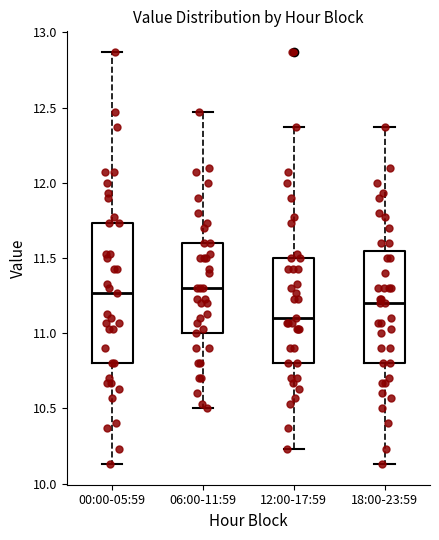

Reading left to right, read every box against the y-axis: the position of its median line, the range the box covers, and the ends of its whiskers. The values are not printed on the chart, so give them approximately, as read against the axis.

00:00-05:59: median 11.25, box 10.80 to 11.75, whiskers 10.15 to 12.85
06:00-11:59: median 11.30, box 11.00 to 11.60, whiskers 10.50 to 12.45
12:00-17:59: median 11.10, box 10.80 to 11.50, whiskers 10.25 to 12.35
18:00-23:59: median 11.20, box 10.80 to 11.55, whiskers 10.15 to 12.35